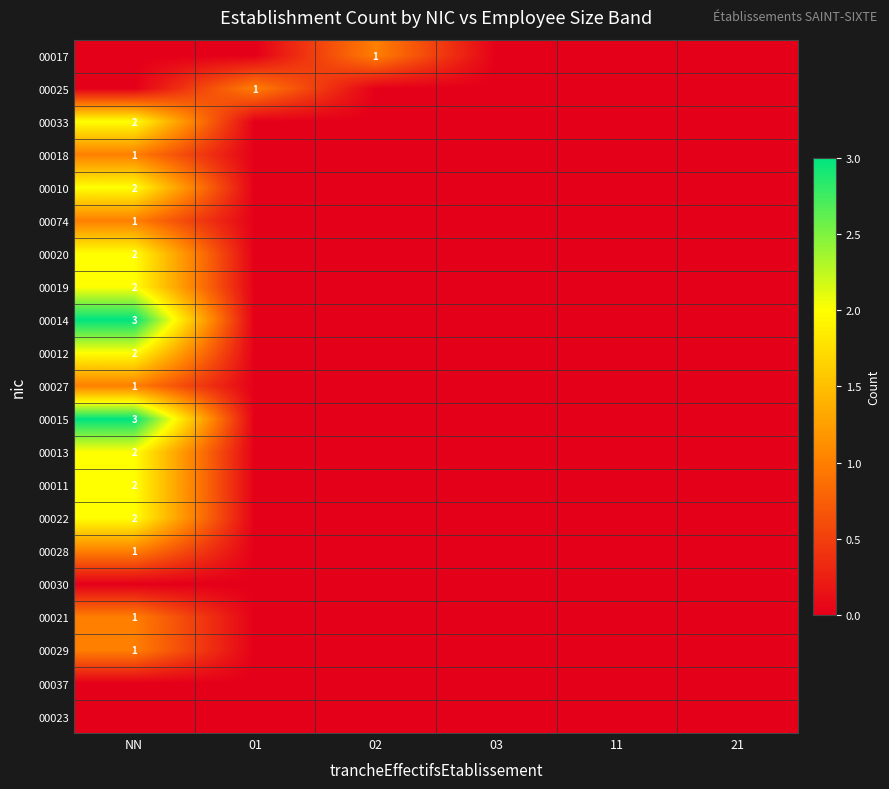

True or false: 00015 has a value of 1 at NN.

False